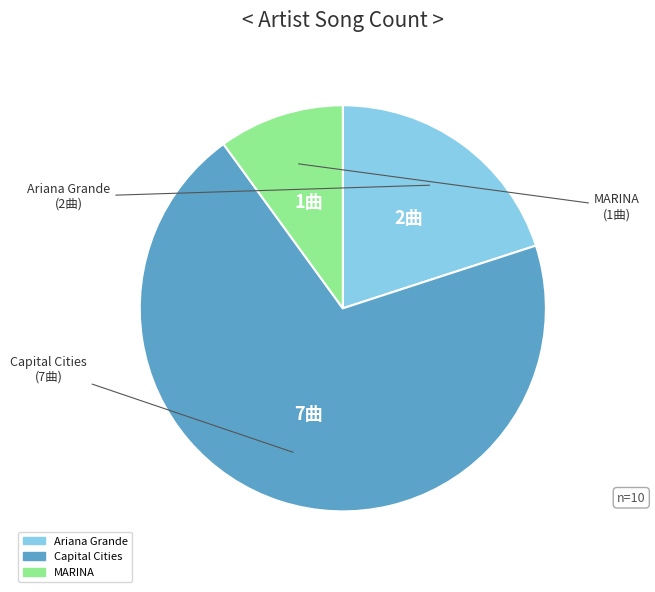

Which category has the biggest portion of the pie?

Capital Cities